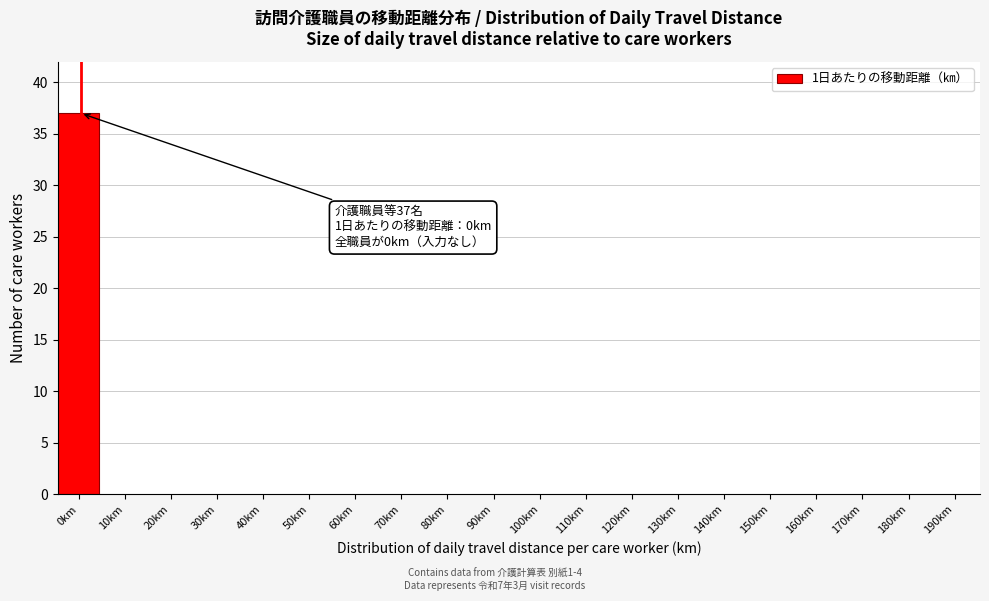

The chart shows a value of -13 at 40km. True or false?

False